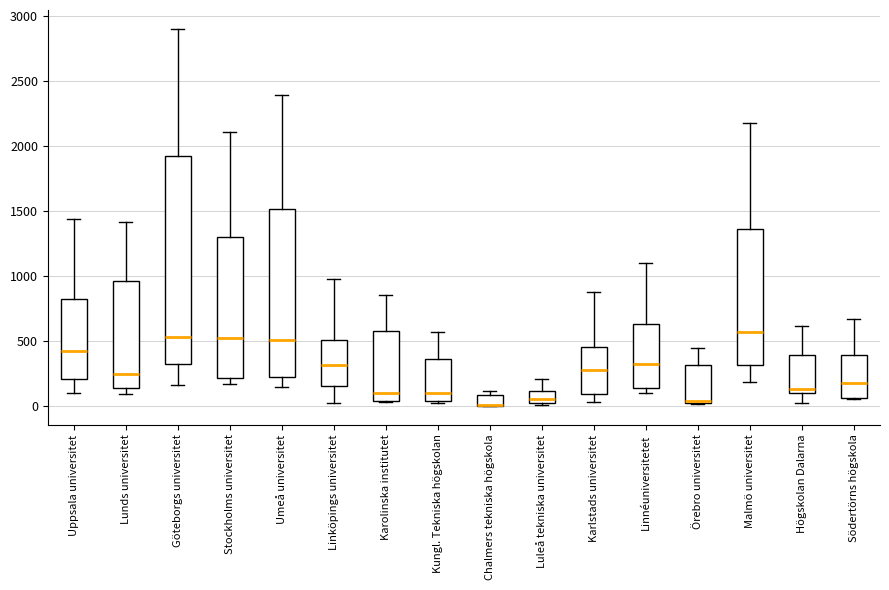

Where is the lower edge of the box for Chalmers tekniska högskola on the y-axis? The values are not printed on the chart, so give them approximately, as read against the axis.

0